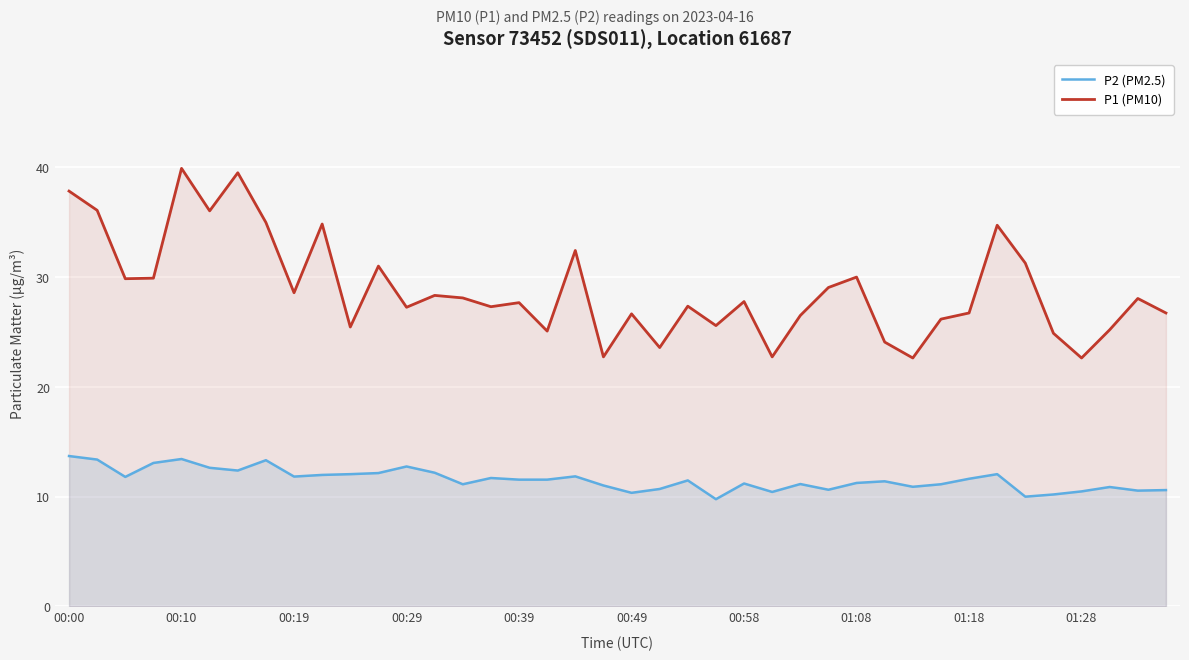

True or false: P2 (PM2.5) and P1 (PM10) cross at least once.

False